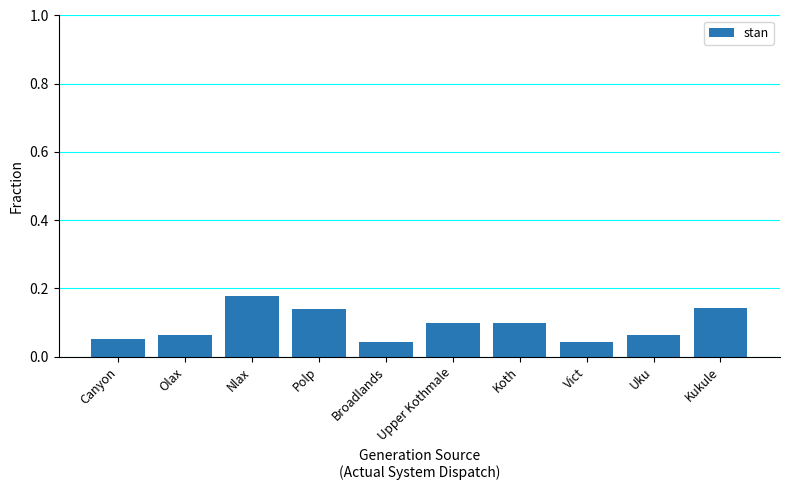

At which category does the chart reach its peak across all series?

Nlax